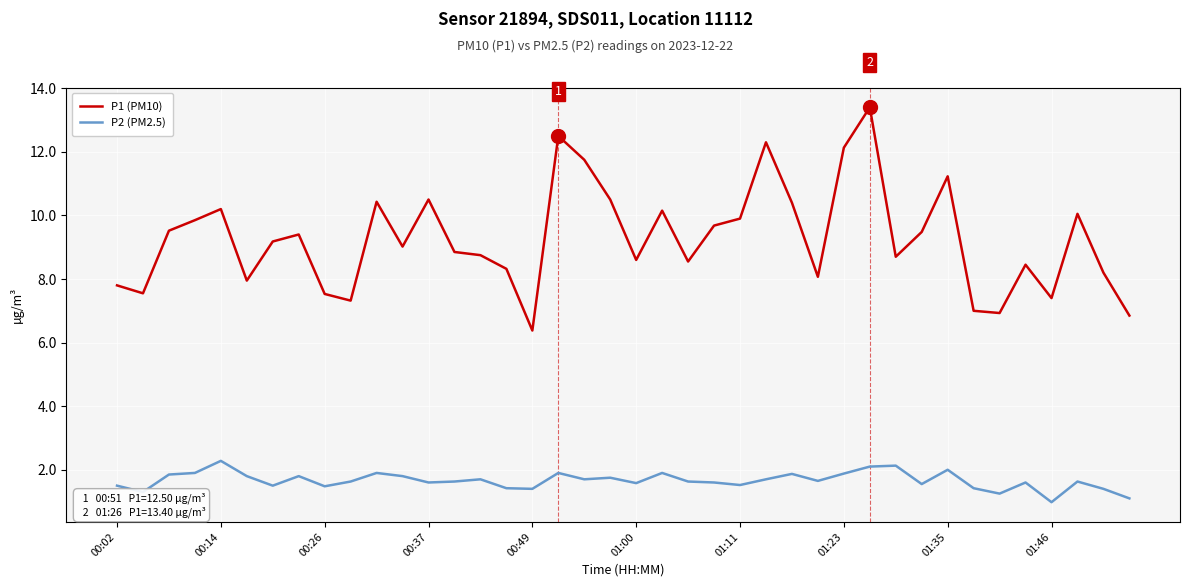

At how many categories does at least one series exceed 11?

6